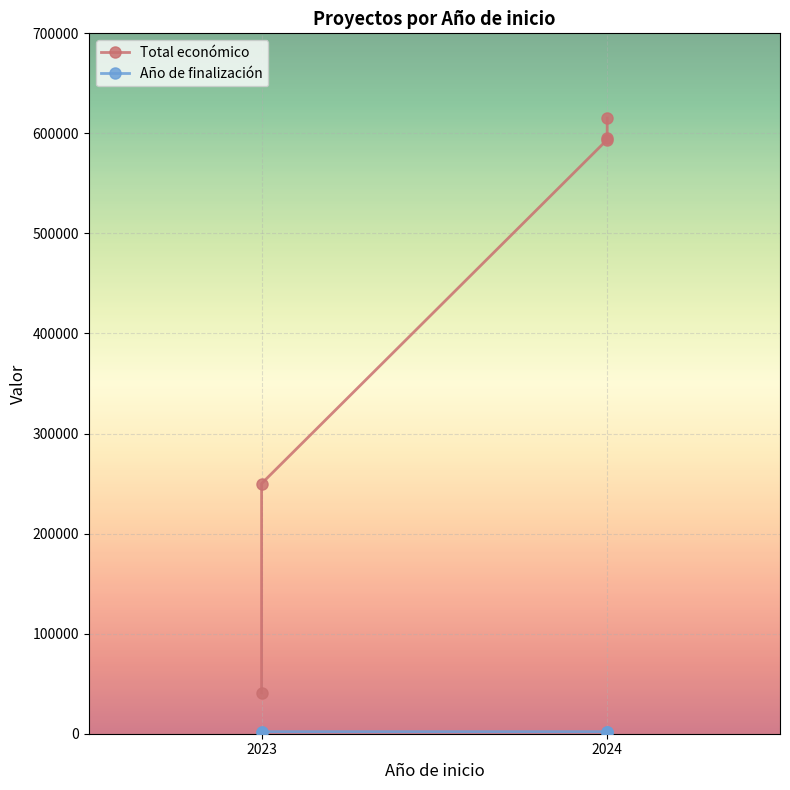

What is the sum of all Año de finalización values?

10144